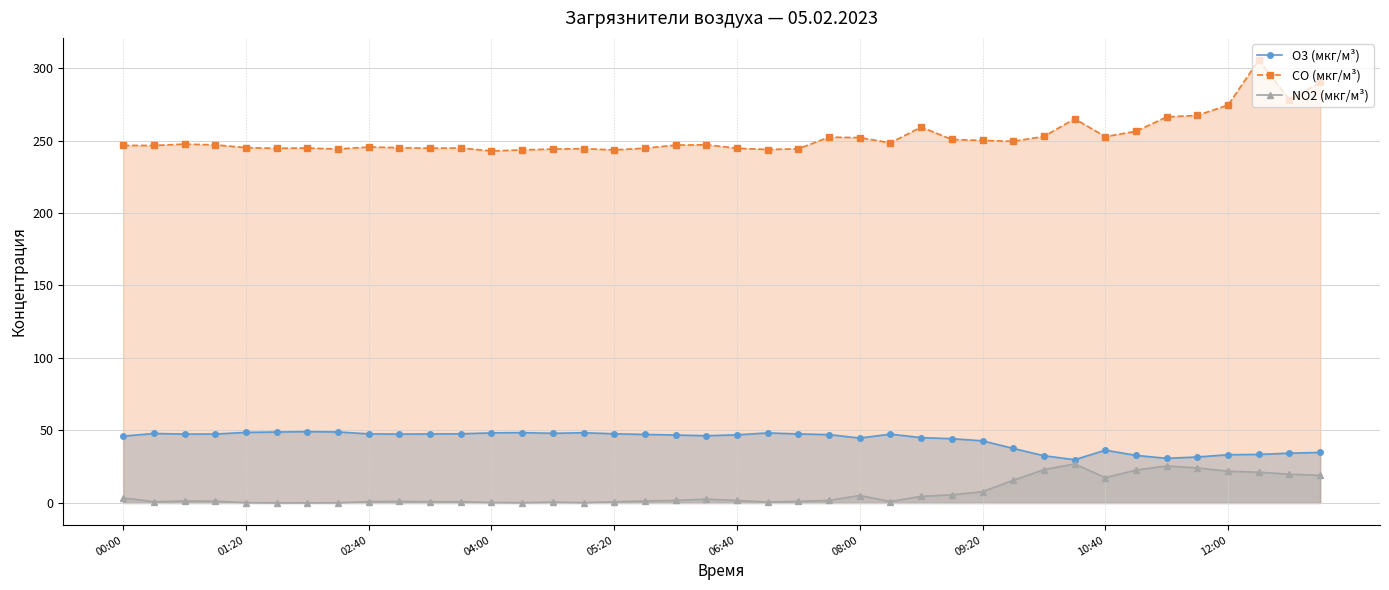

True or false: O3 (мкг/м³) and NO2 (мкг/м³) intersect in this chart.

False